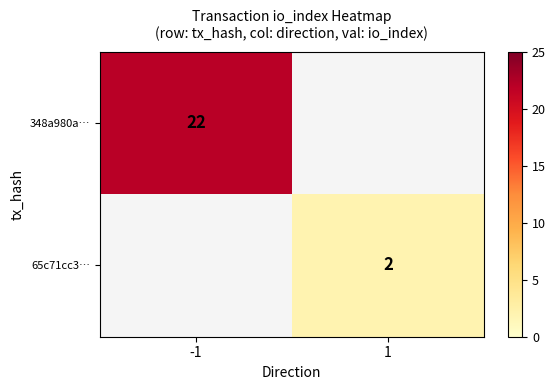

How many data points does each series have?

2